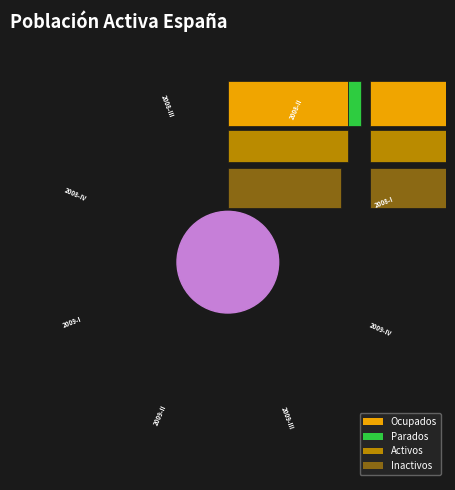

Does any single category account for the majority?

No